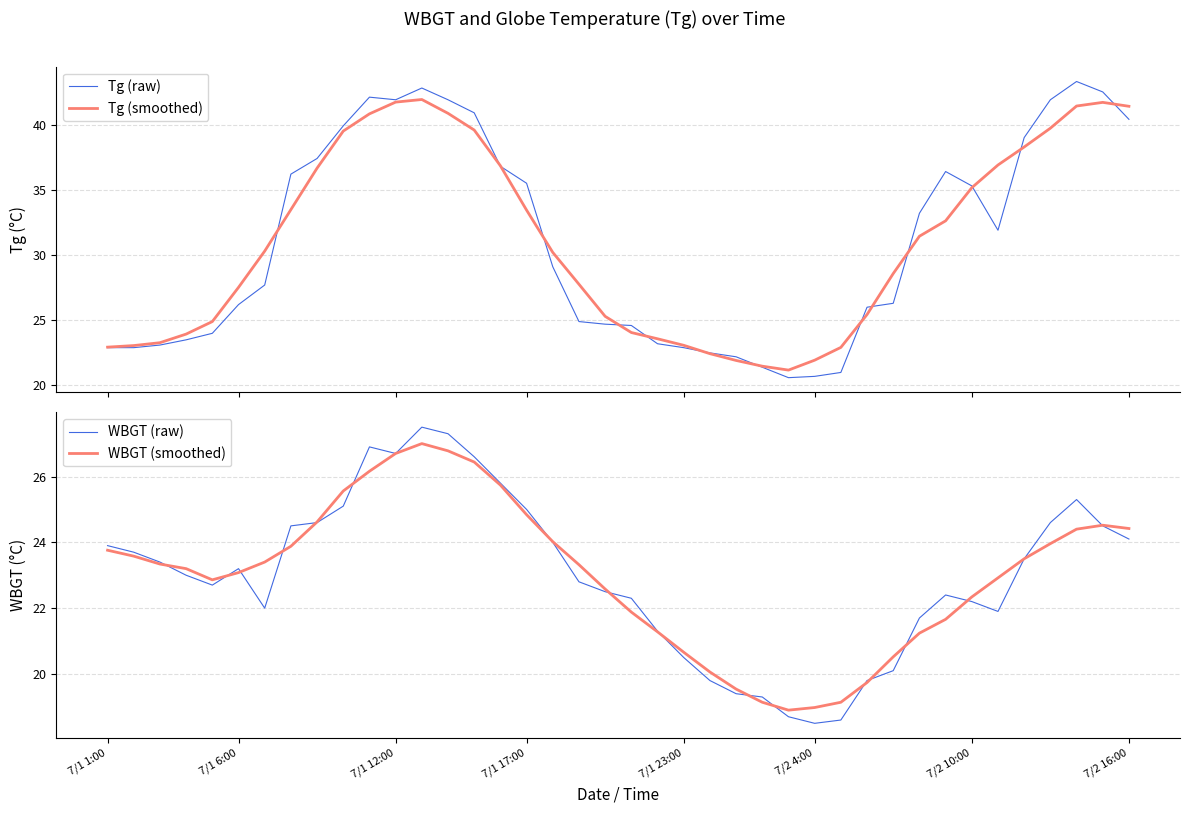

At which category is the sum across all series the highest?

12